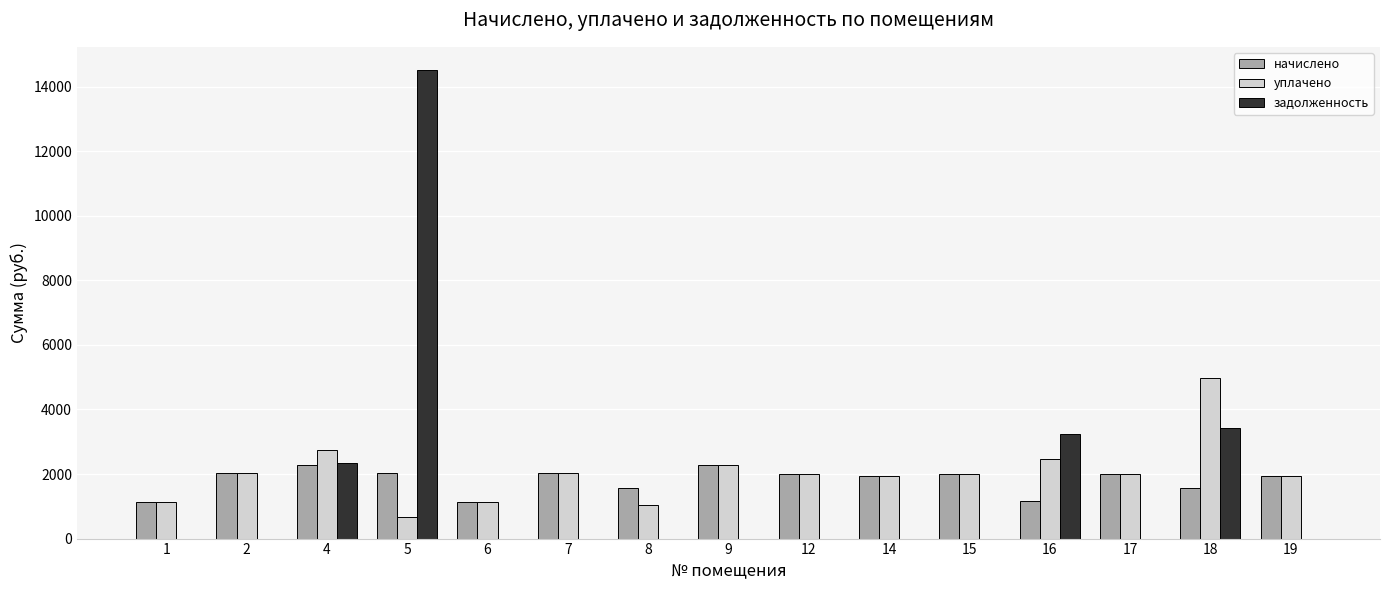

At which category is the sum across all series the highest?

5